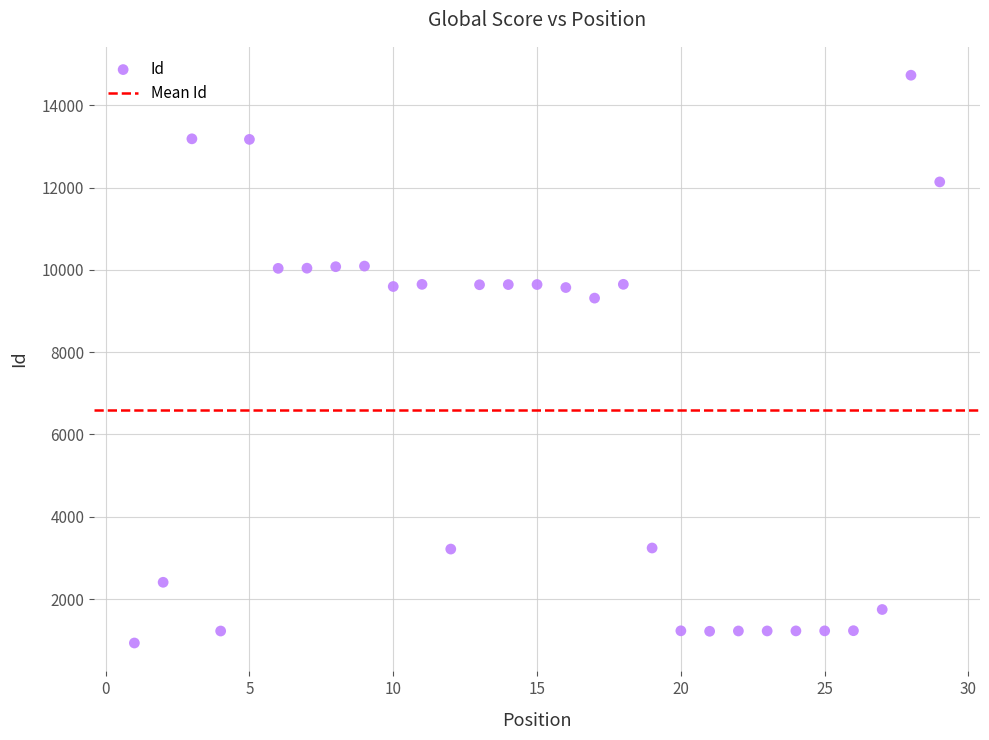

What is the range of X values (max minus min)?

28